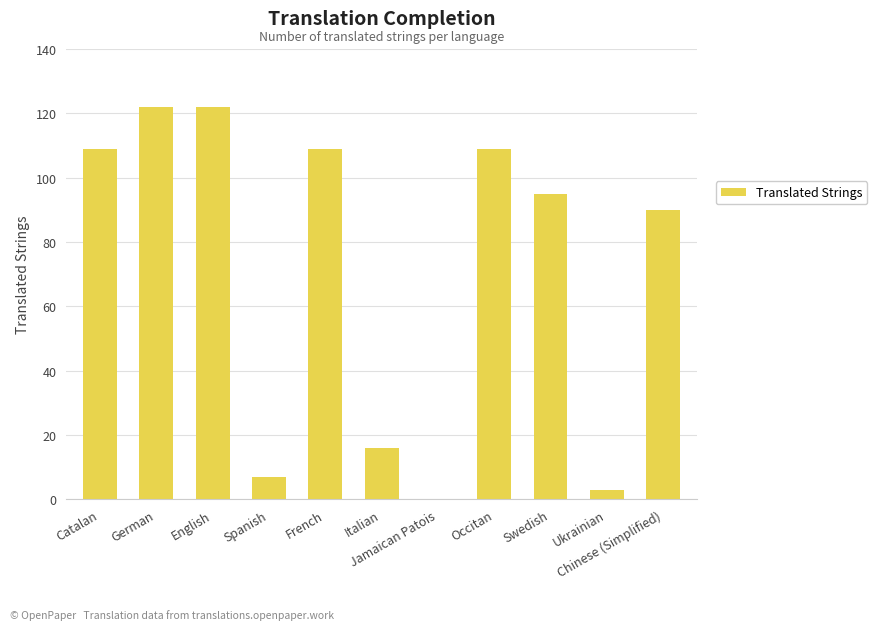

How many positive values are there?

10